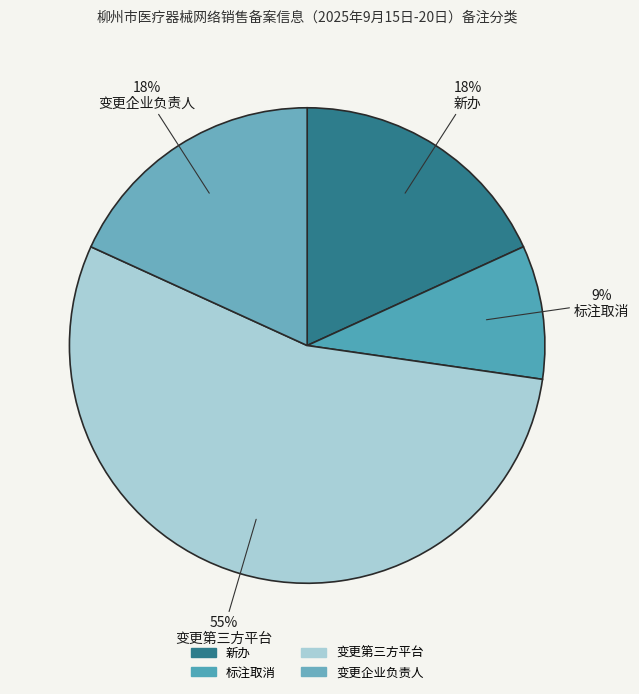

Combined, what portion of the pie is 变更第三方平台 and 标注取消?

63.6%